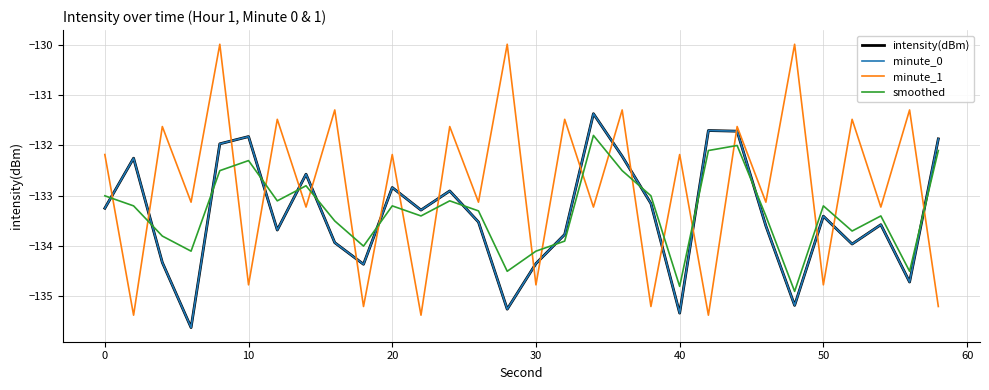

What is the difference between the second highest and minimum values in the smoothed series?

2.9